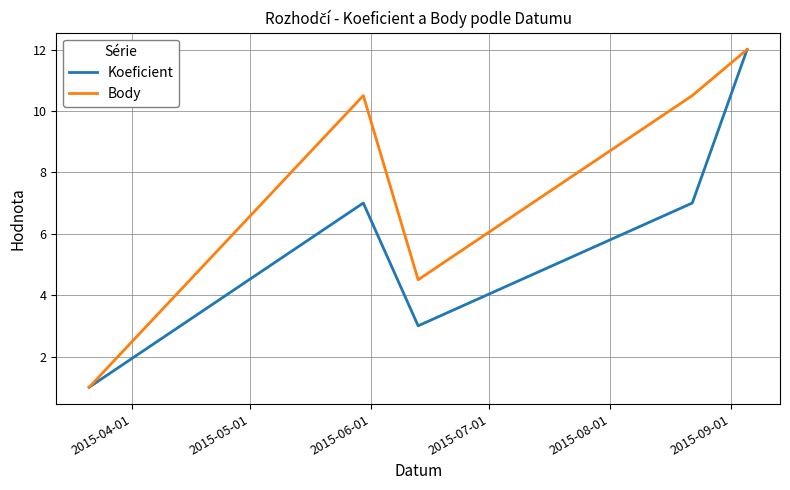

Rank the series by their average value, from lowest to highest.

Koeficient, Body